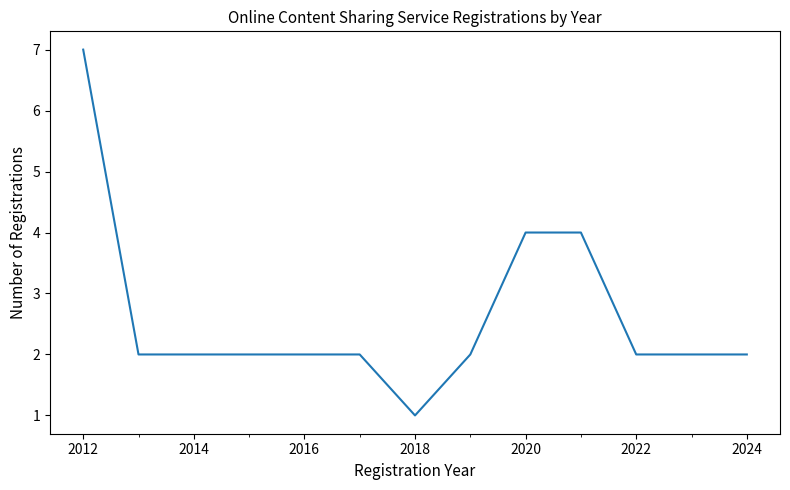

What is the maximum value shown in the chart?

7